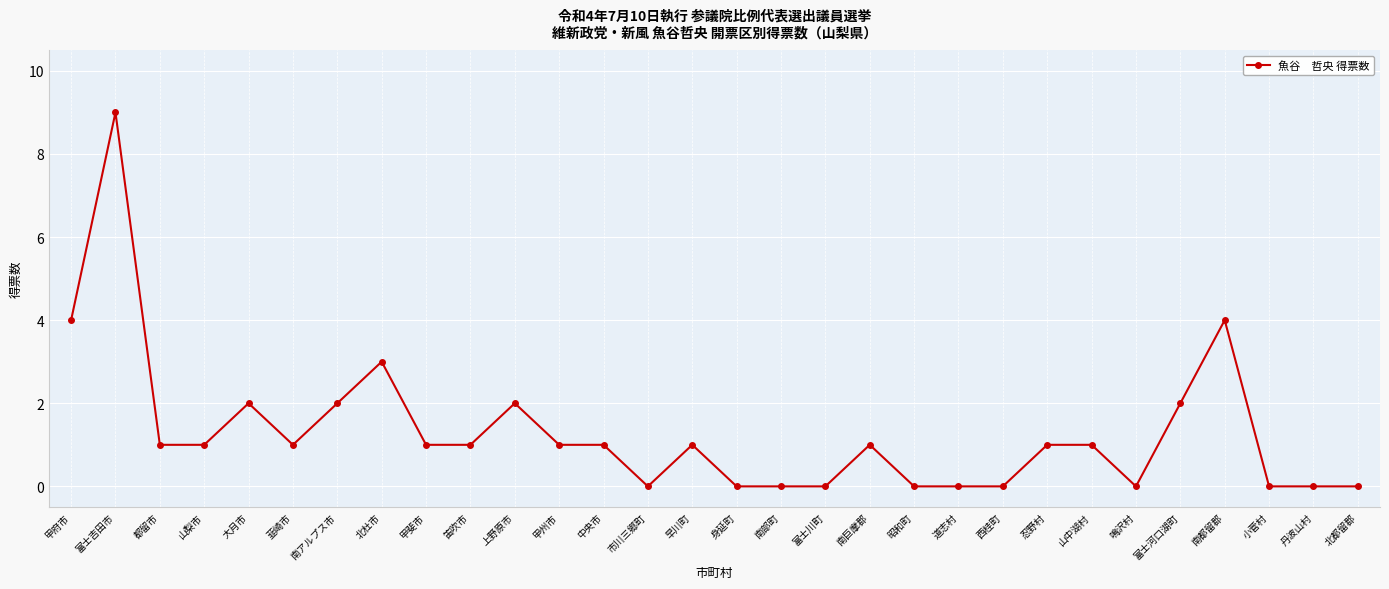

True or false: the data has more than 2 interior local peaks.

True